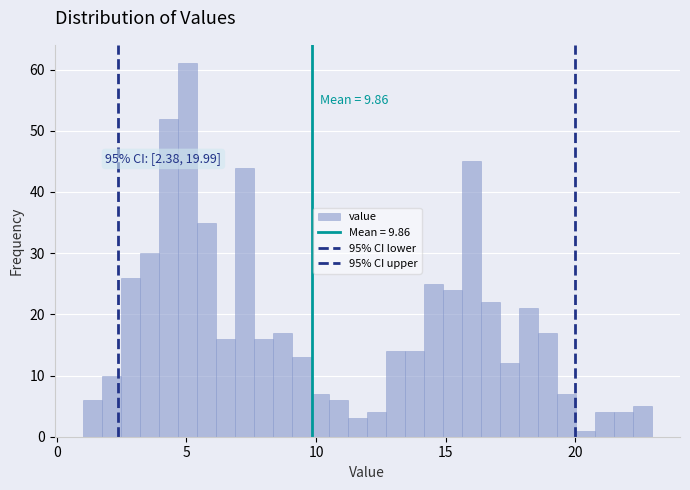

Around what value on the x-axis is the tallest bar? Give the approximate position of its centre, as read against the axis.

5.0